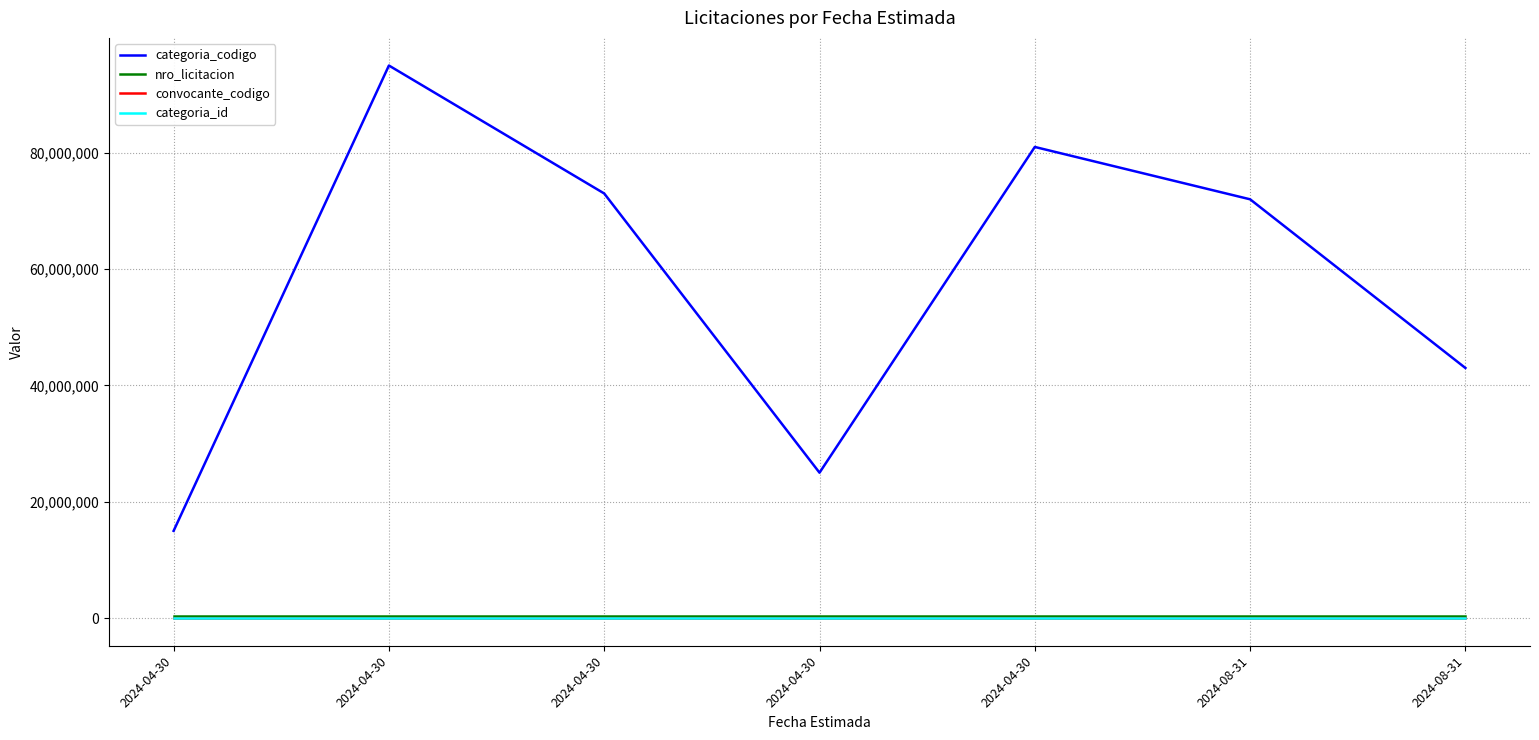

What is the label of the 2nd point from the right?

2024-08-31